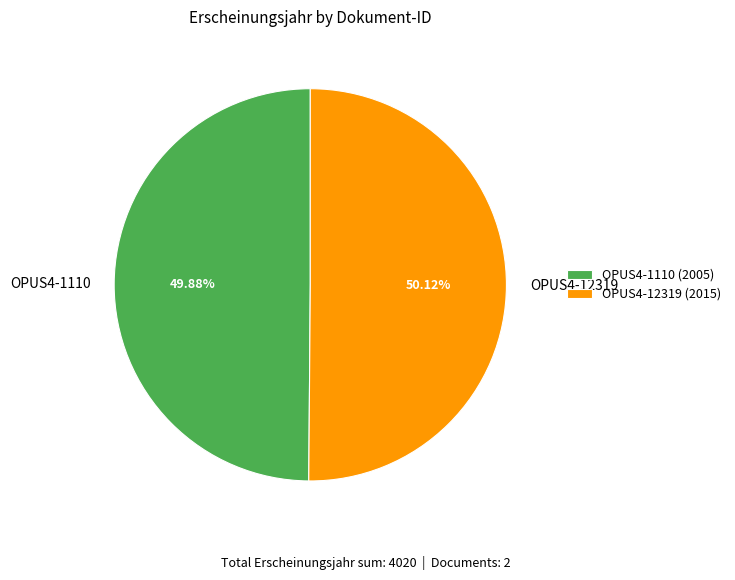

Is there a majority slice in this chart?

Yes